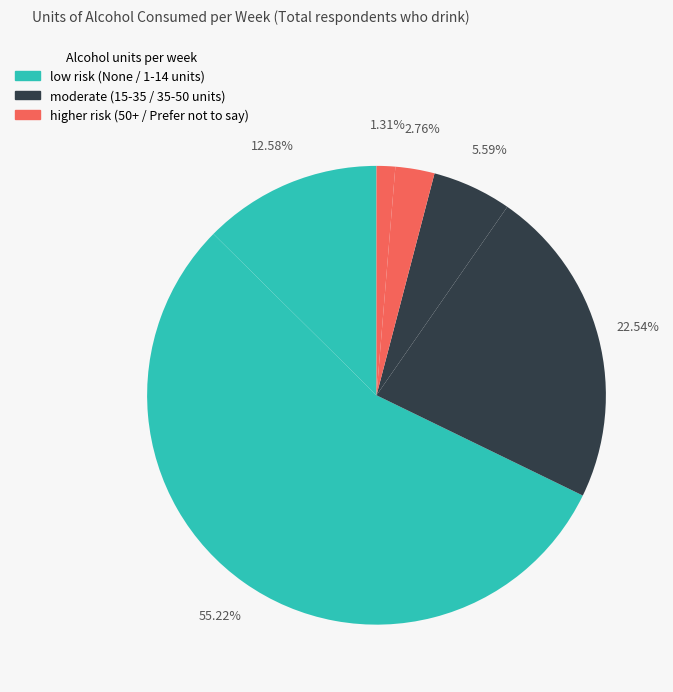

How many slices are in this pie chart?

6